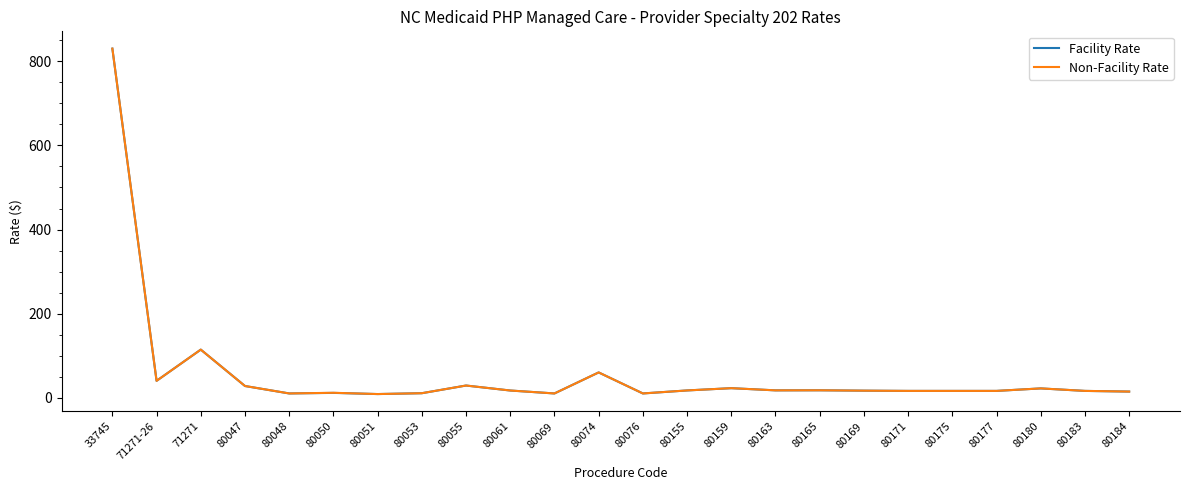

The Facility Rate series shows 22.4 at 80180. True or false?

True